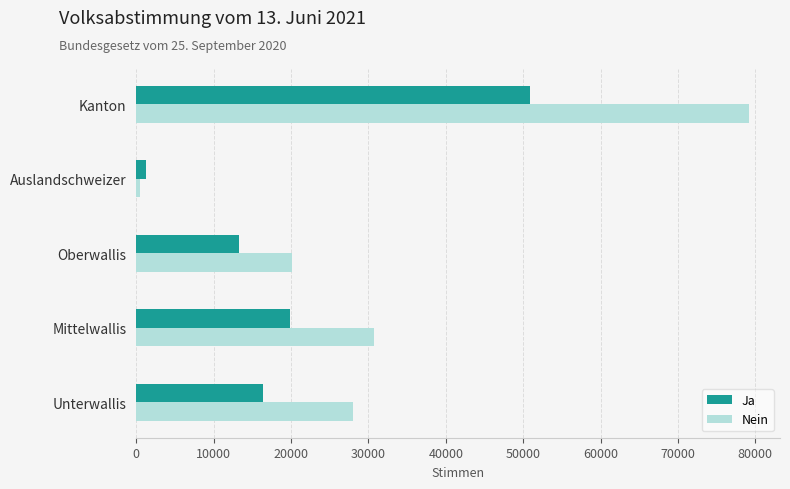

Which series has the largest range (max minus min)?

Nein